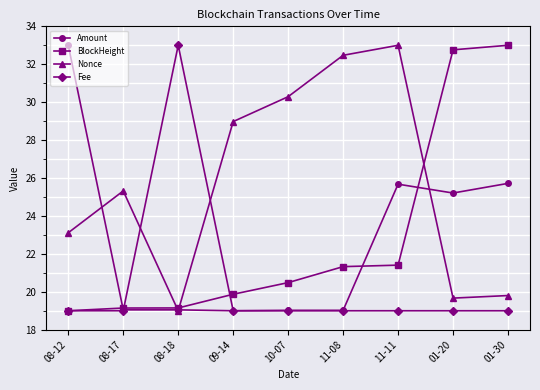

How many distinct data groups are displayed?

4